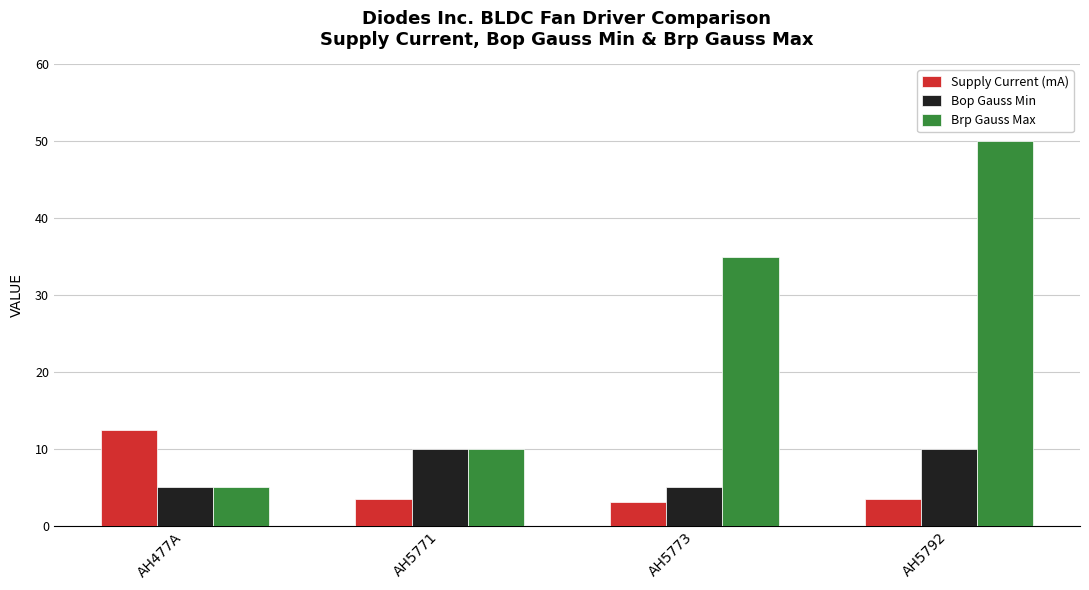

What is the difference between the second highest and minimum values in the Supply Current (mA) series?

0.3